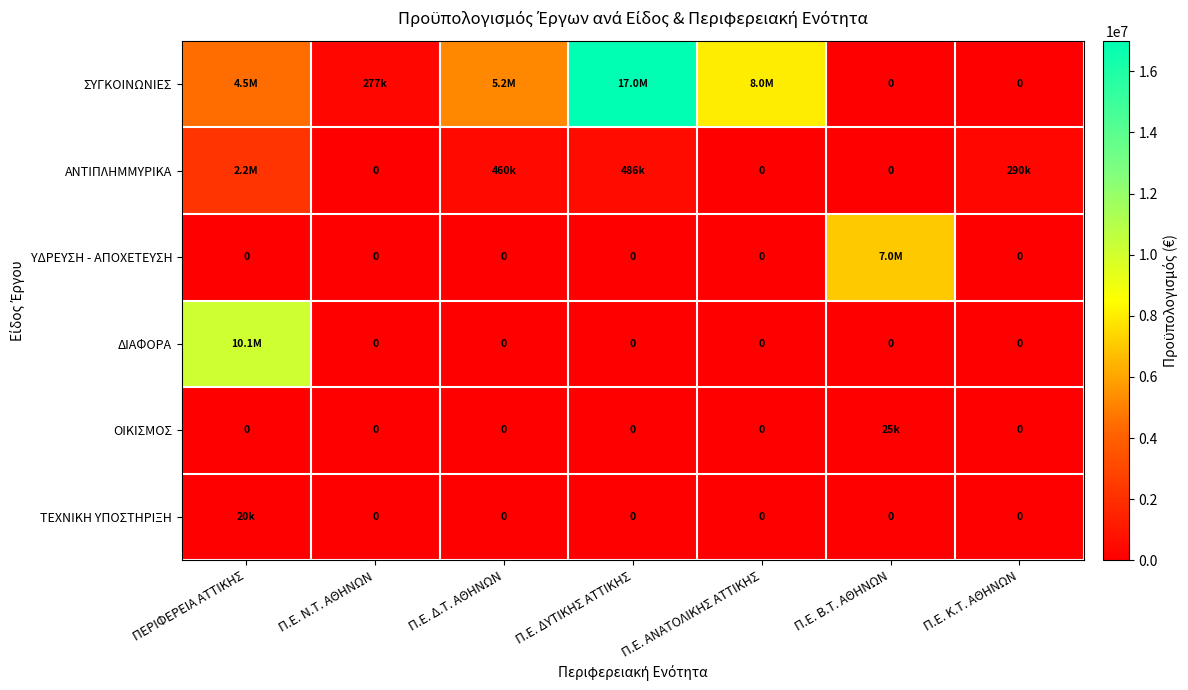

The value of ΔΙΑΦΟΡΑ at Π.Ε. Β.Τ. ΑΘΗΝΩΝ is 0.0. True or false?

True